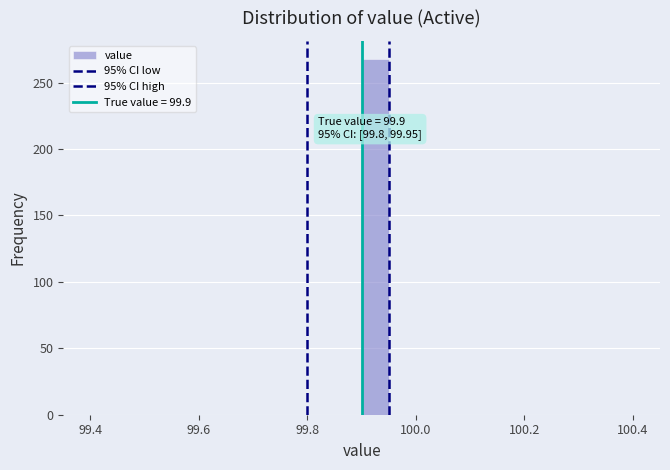

Read against the x-axis, roughly where is the centre of the tallest bar?

99.92